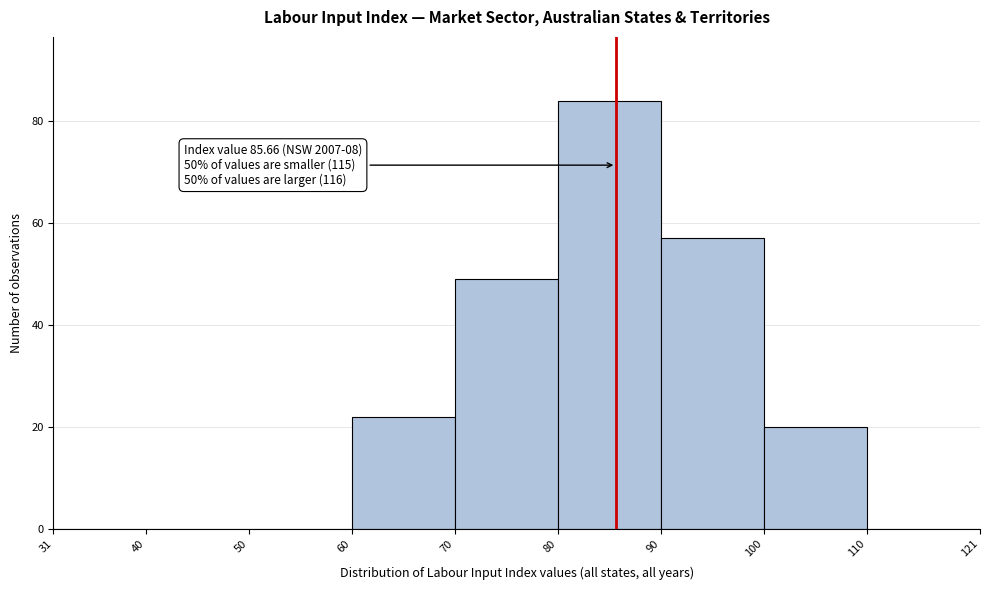

Which range on the x-axis has the tallest bar?

80 to 90